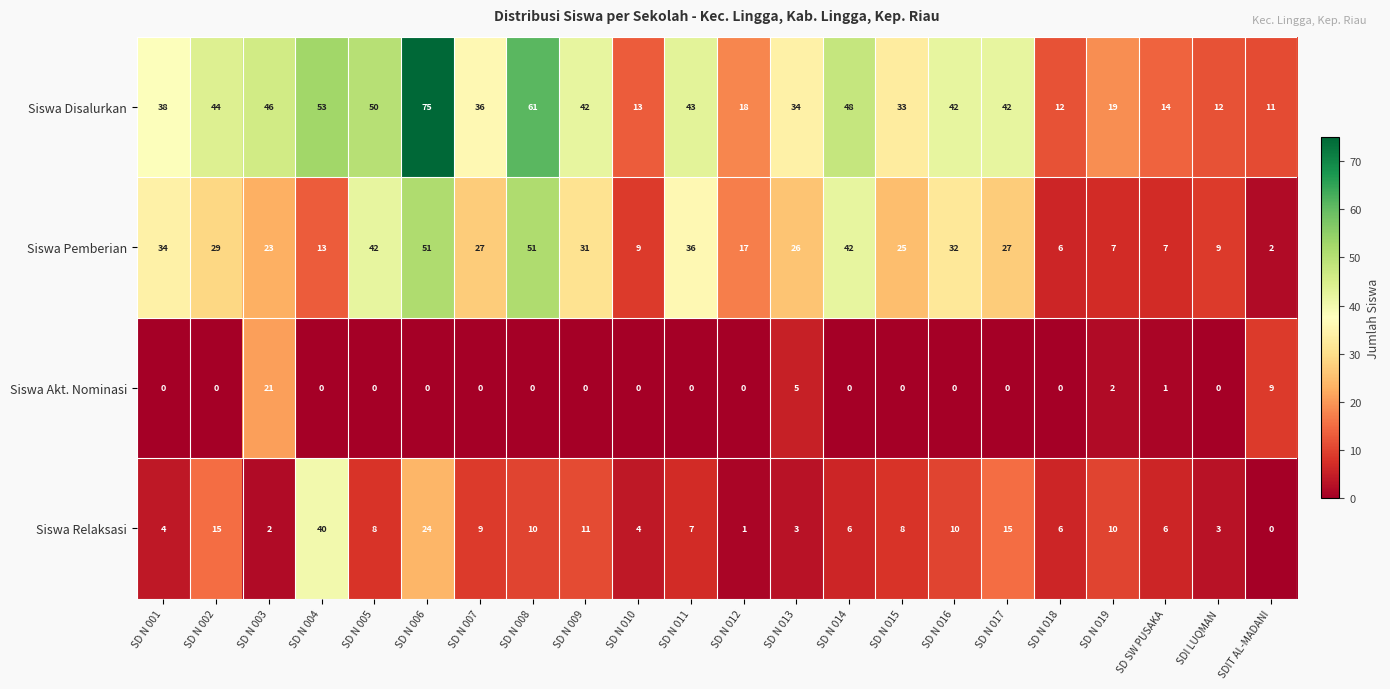

What is the sum of all Siswa Disalurkan values?

786